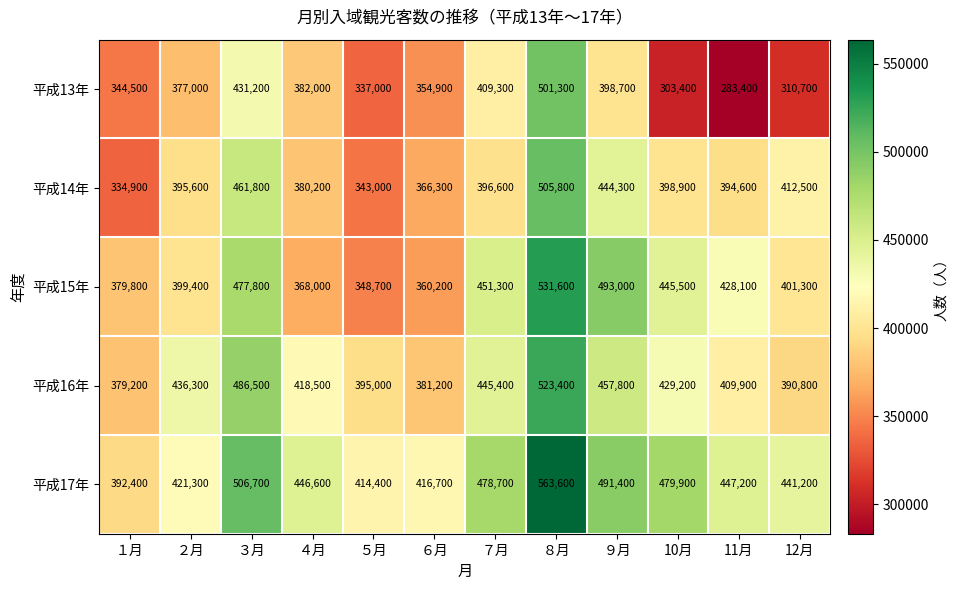

Which series changed the most between ３月 and ７月?

平成14年